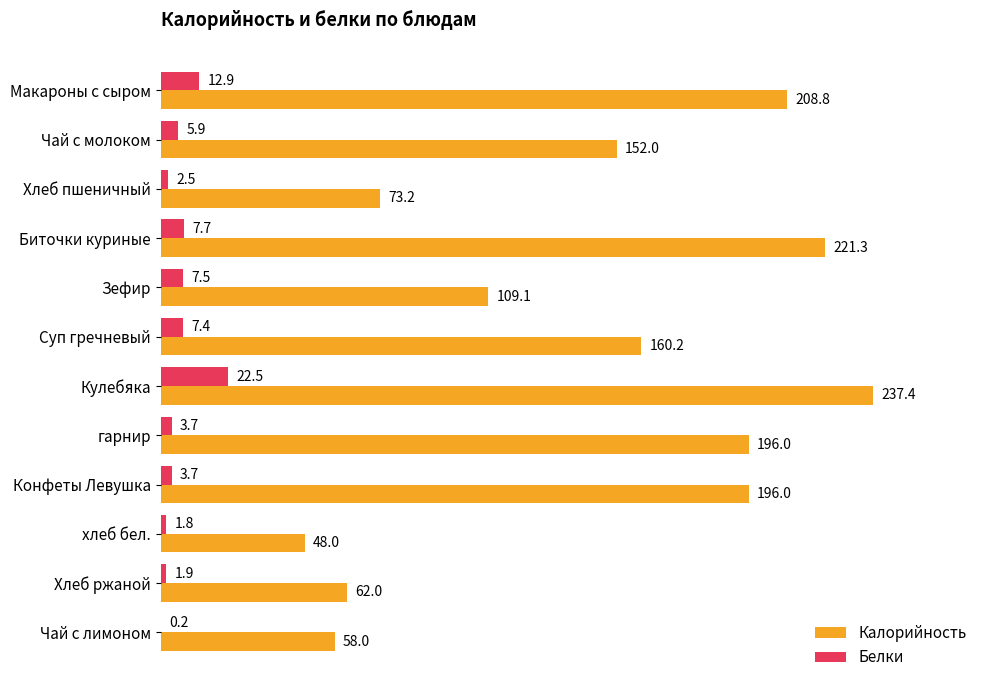

Where is Калорийность nearest to the value 142?

Чай с молоком